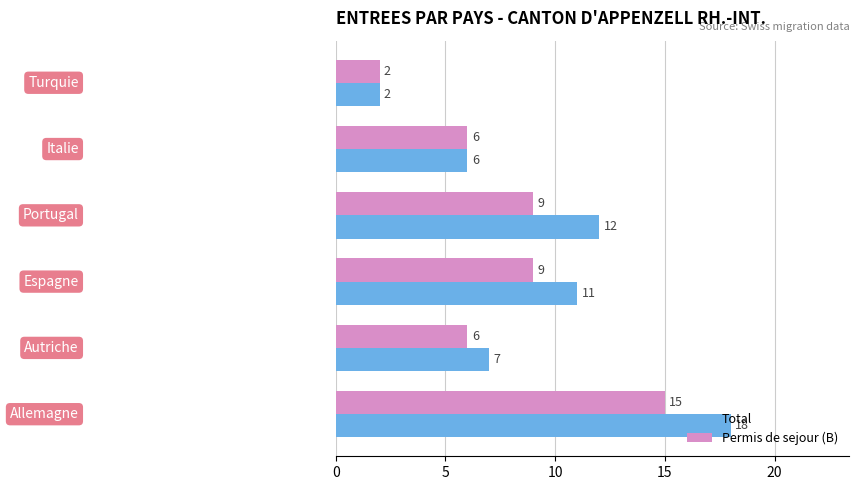

Which series has the largest range (max minus min)?

Total